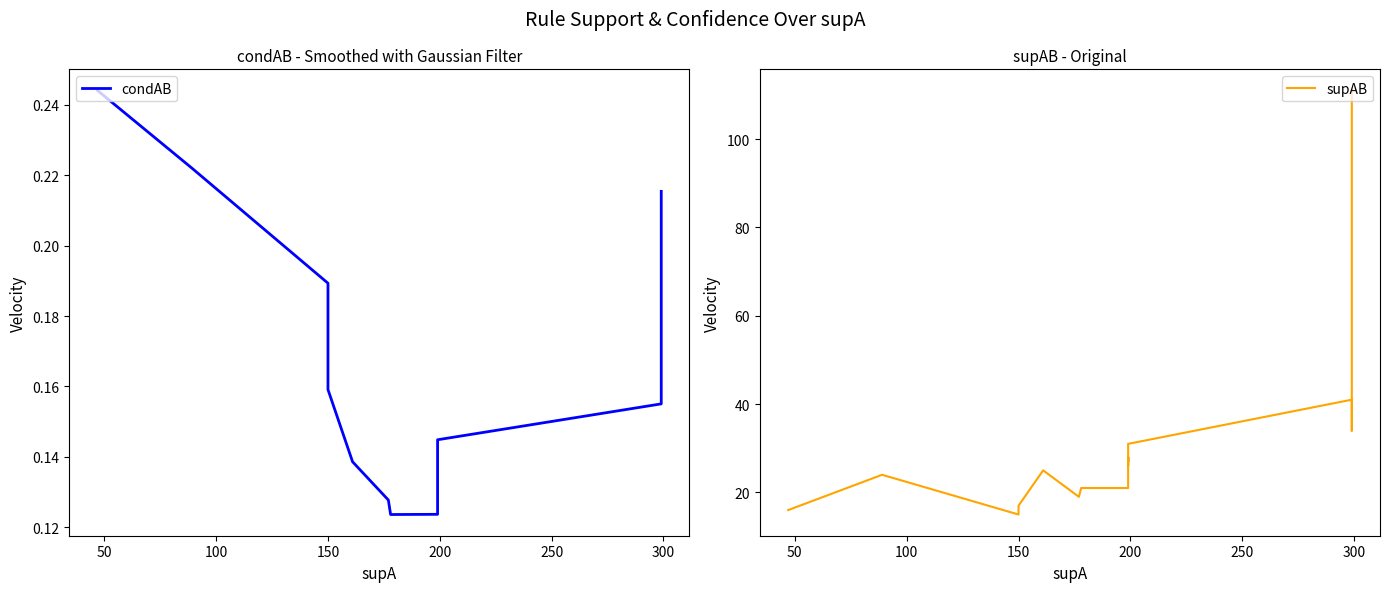

What are all the series names shown in the legend?

condAB, supAB